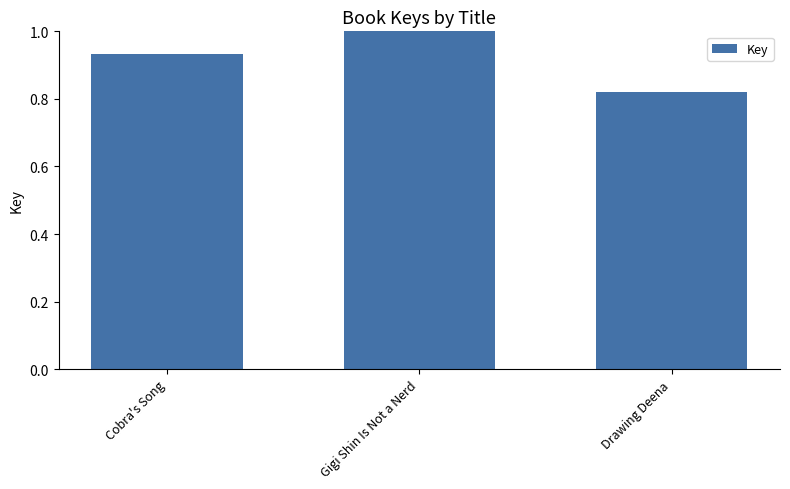

Where is the data nearest to the value 0?

Drawing Deena